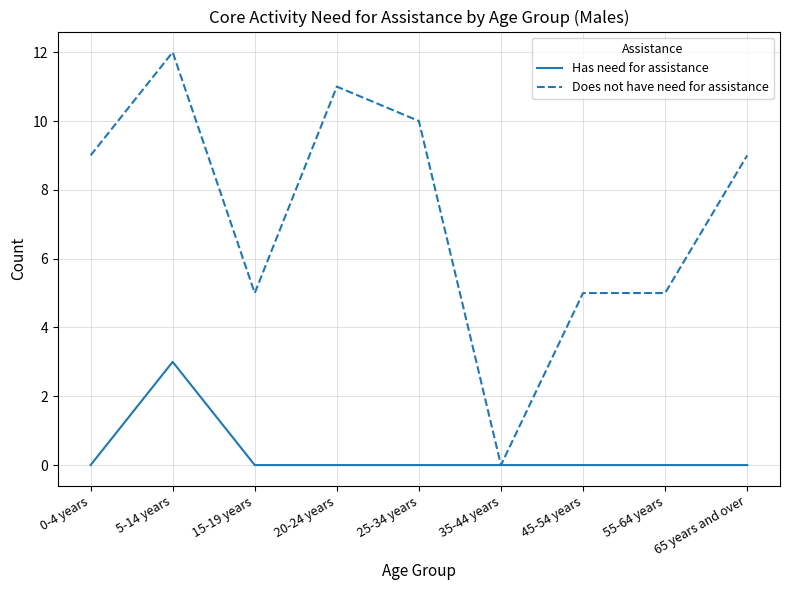

Which series has the largest total across all categories?

Does not have need for assistance